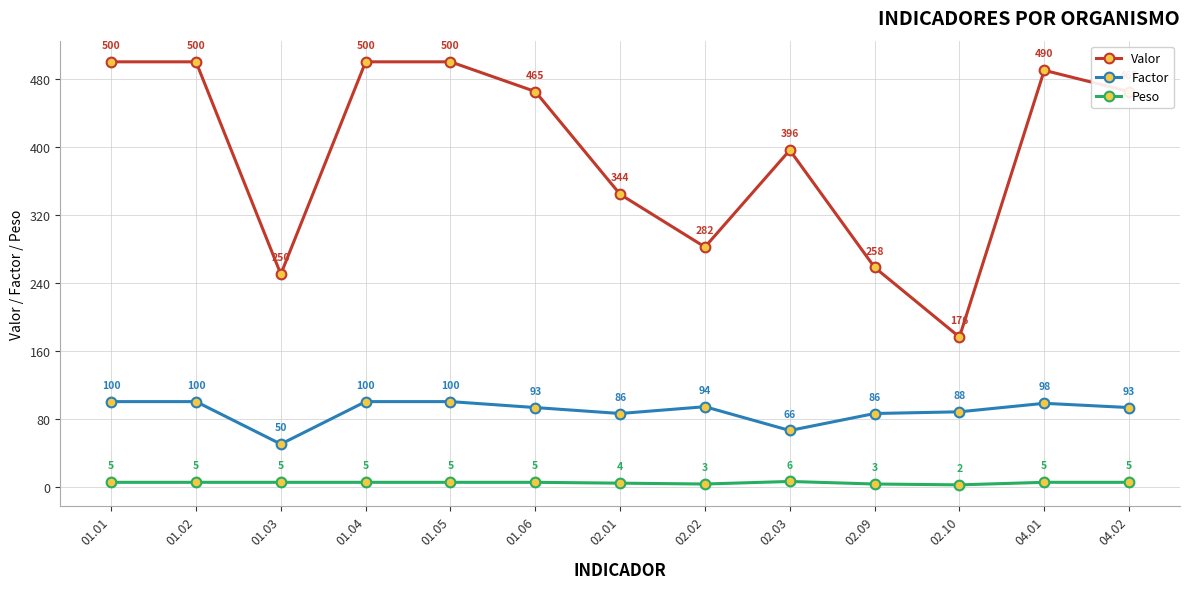

How many interior local valleys does the Factor series have?

3